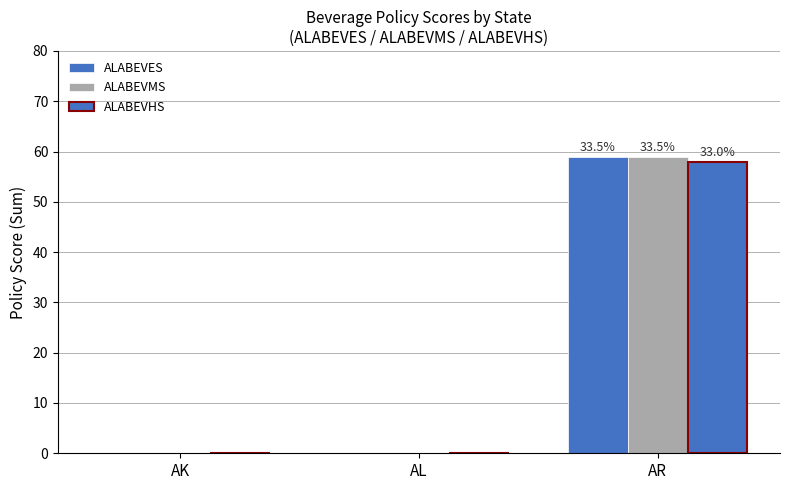

True or false: ALABEVES has a value of 0 at AK.

True